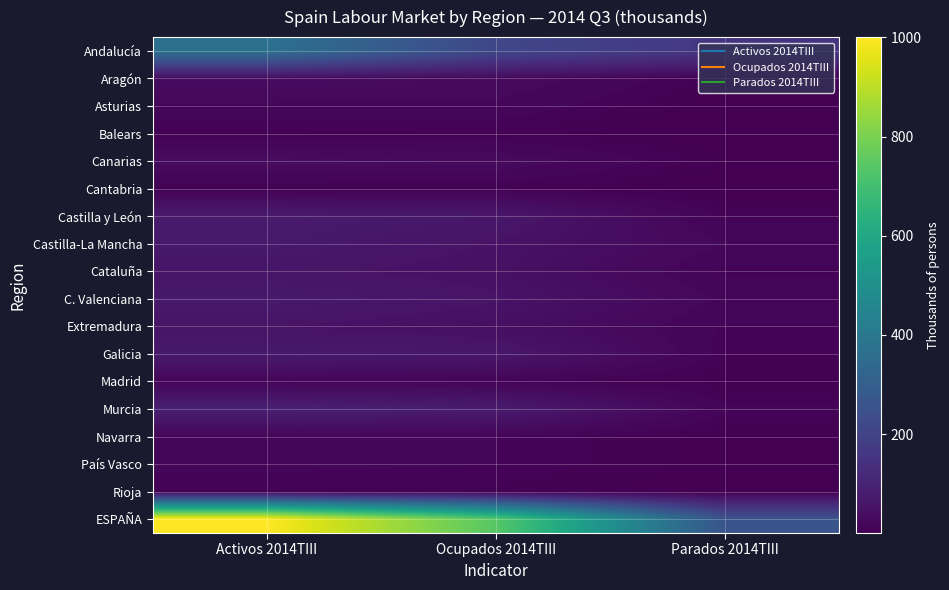

At which category is the sum across all series the highest?

Activos 2014TIII